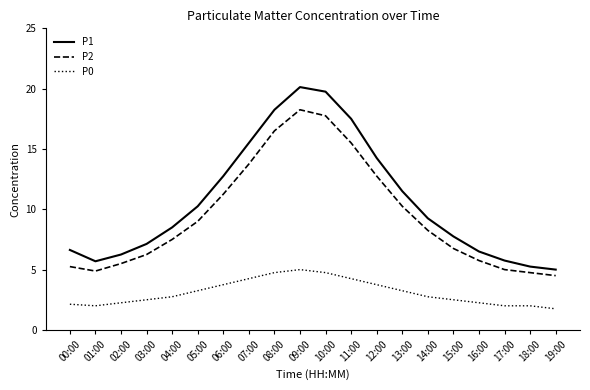

What position from the left is 03:00?

4